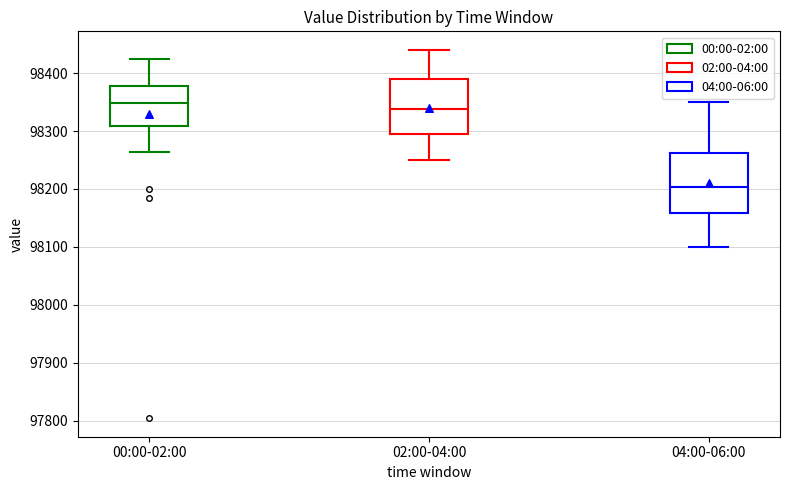

Where is the lower edge of the box for 04:00-06:00 on the y-axis? The values are not printed on the chart, so give them approximately, as read against the axis.

98160